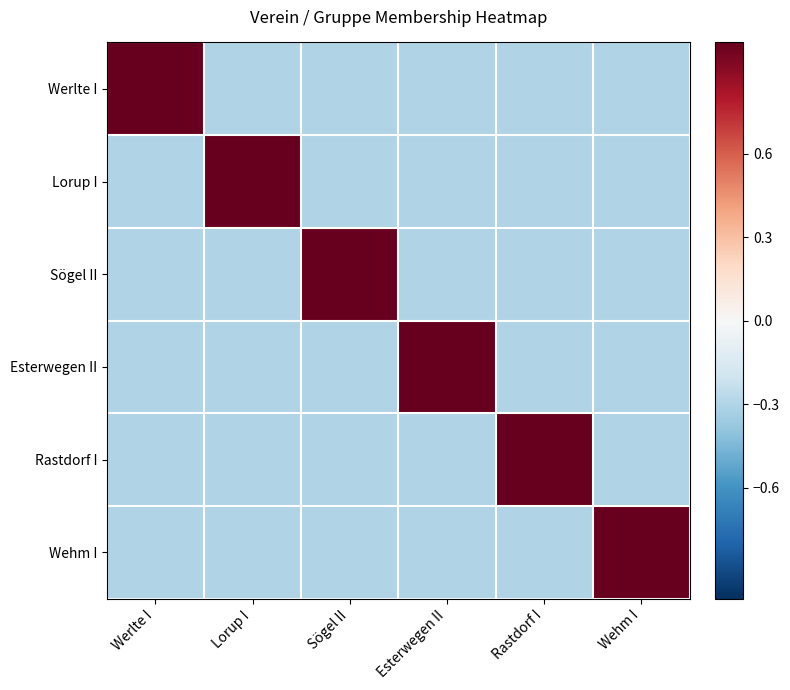

Rank the series at Wehm I from lowest to highest value.

Werlte I, Lorup I, Sögel II, Esterwegen II, Rastdorf I, Wehm I